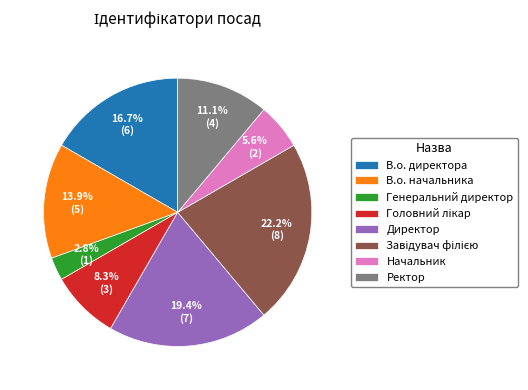

Do Начальник and В.о. начальника together represent more than half of the pie?

No